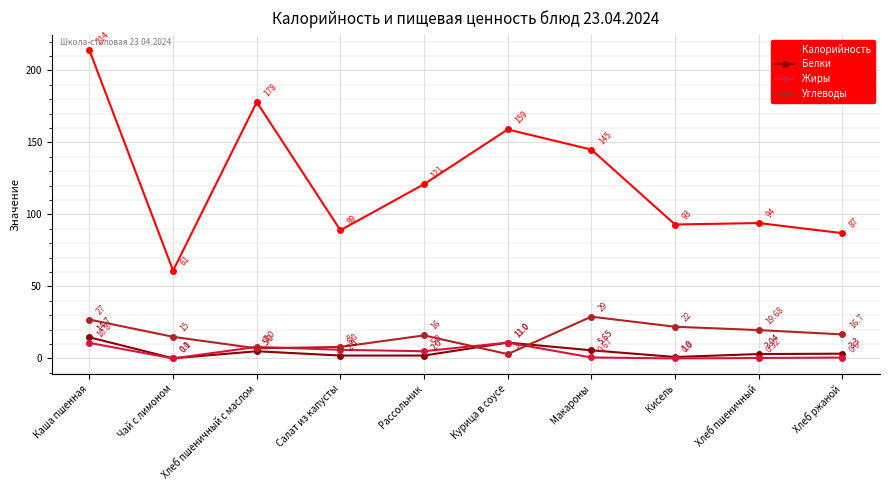

At which label does Белки reach its minimum?

Чай с лимоном